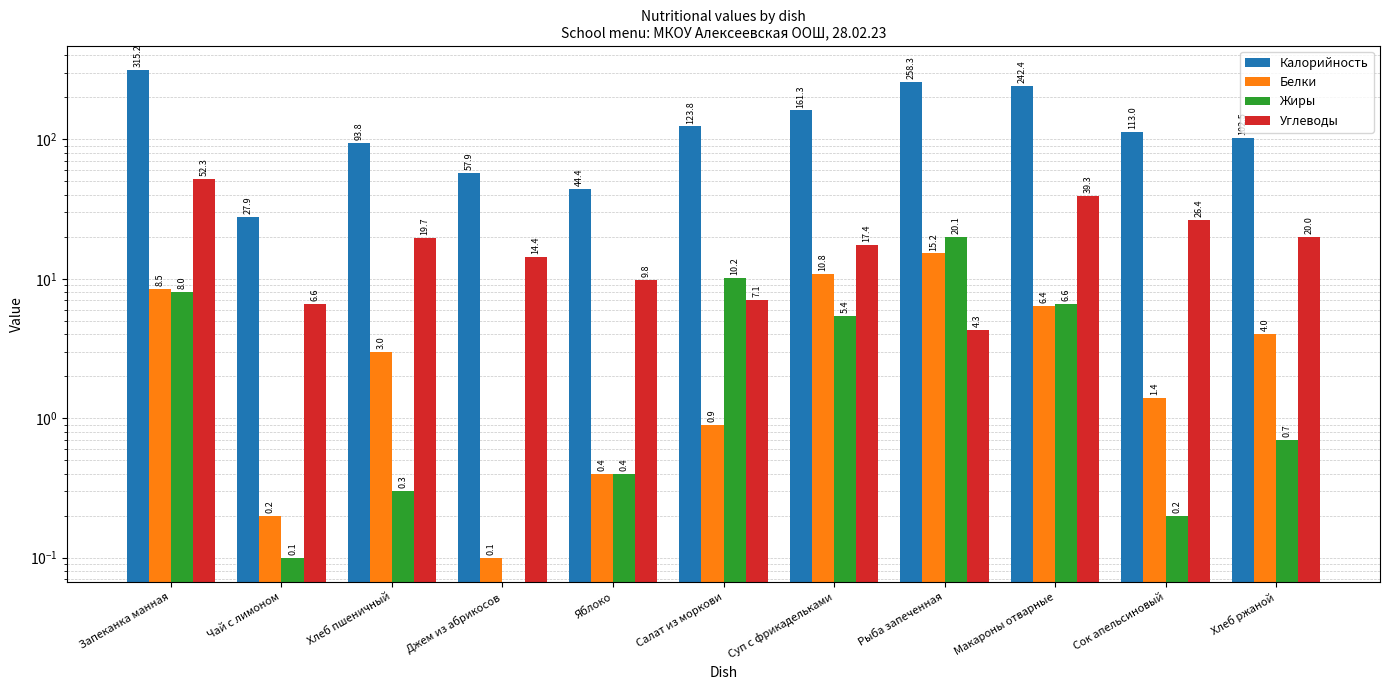

What position from the right is Джем из абрикосов?

8